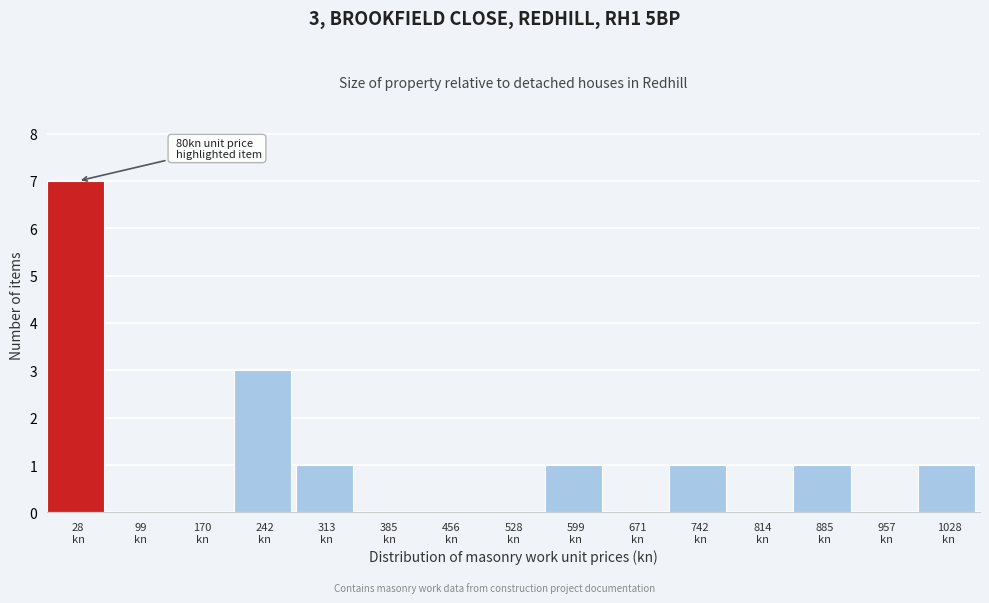

What is the greatest value displayed?

7